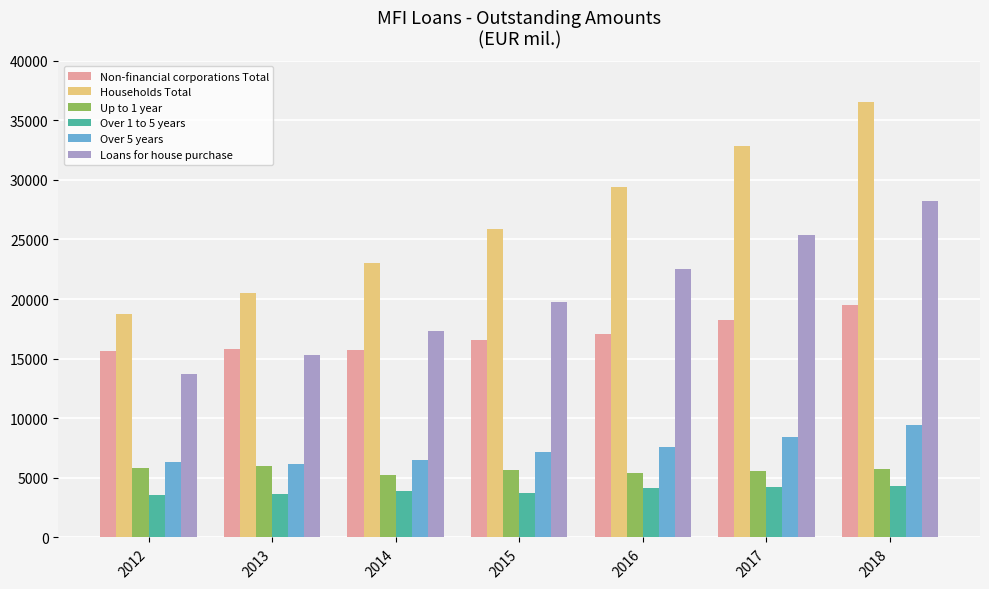

The value of Over 1 to 5 years at 2014 is 3935. True or false?

True